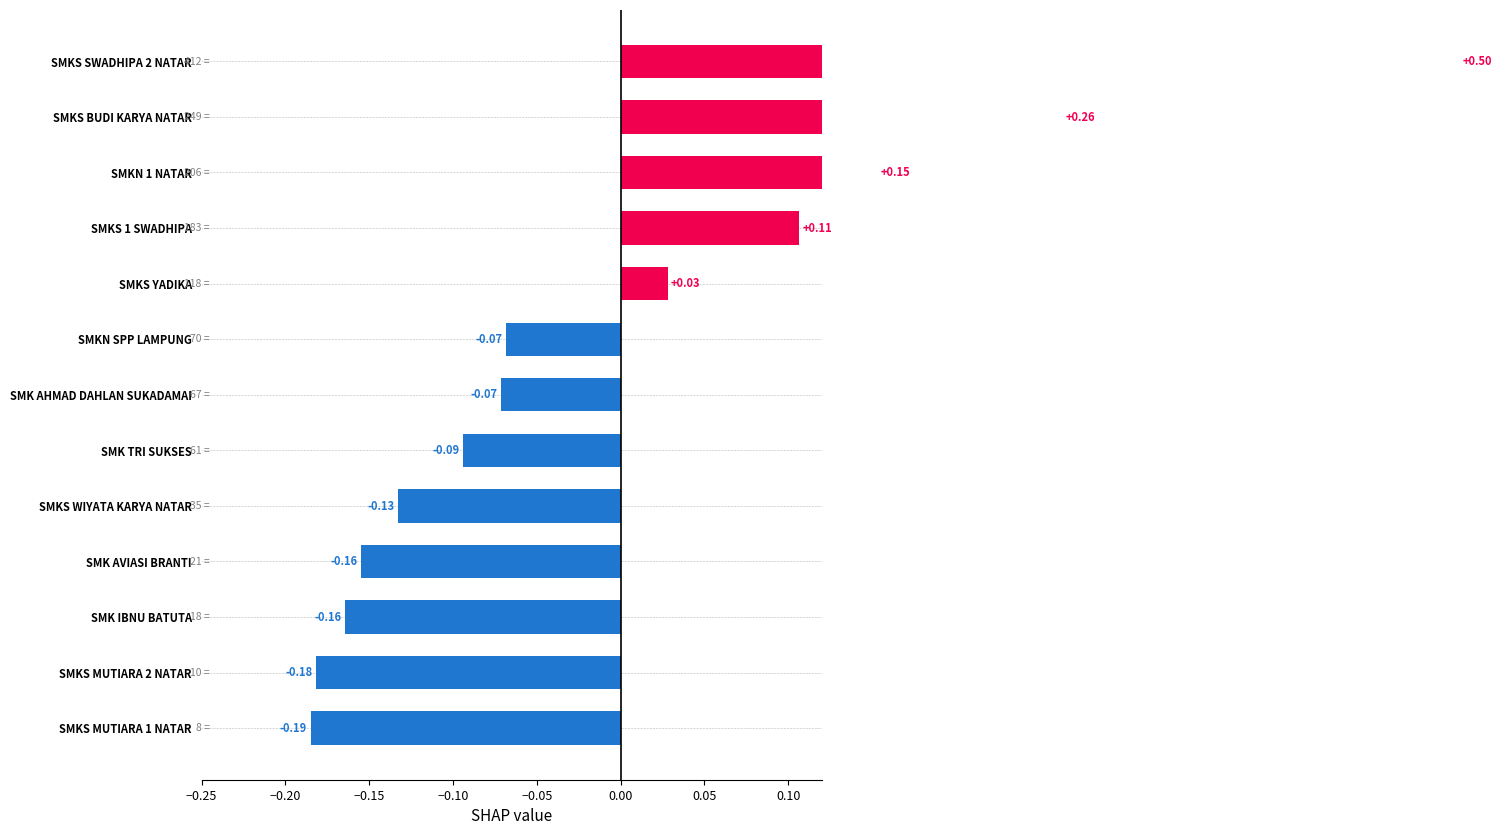

How many values are below zero?

8